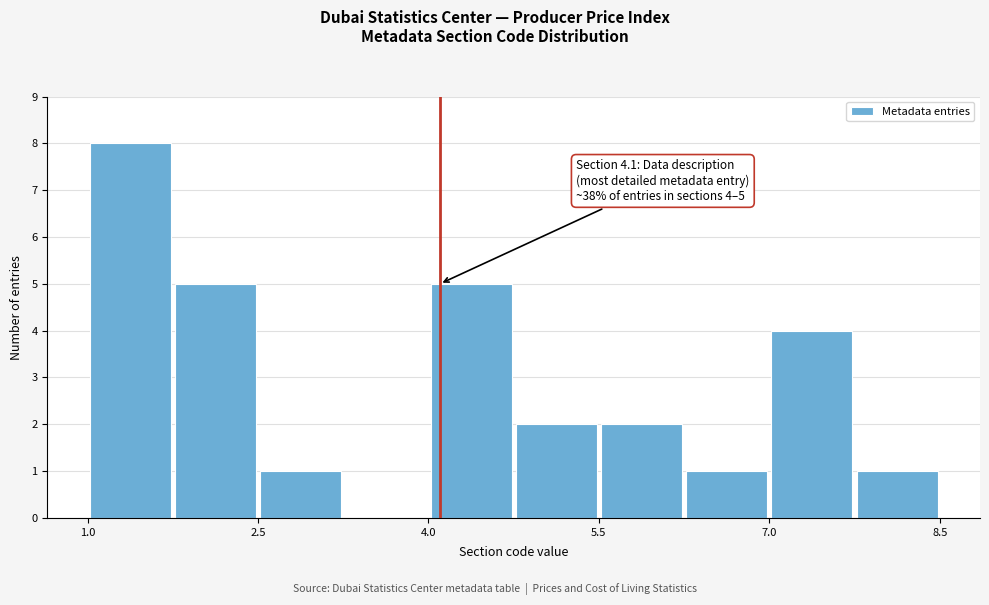

Around what value on the x-axis is the tallest bar? Give the approximate position of its centre, as read against the axis.

1.4